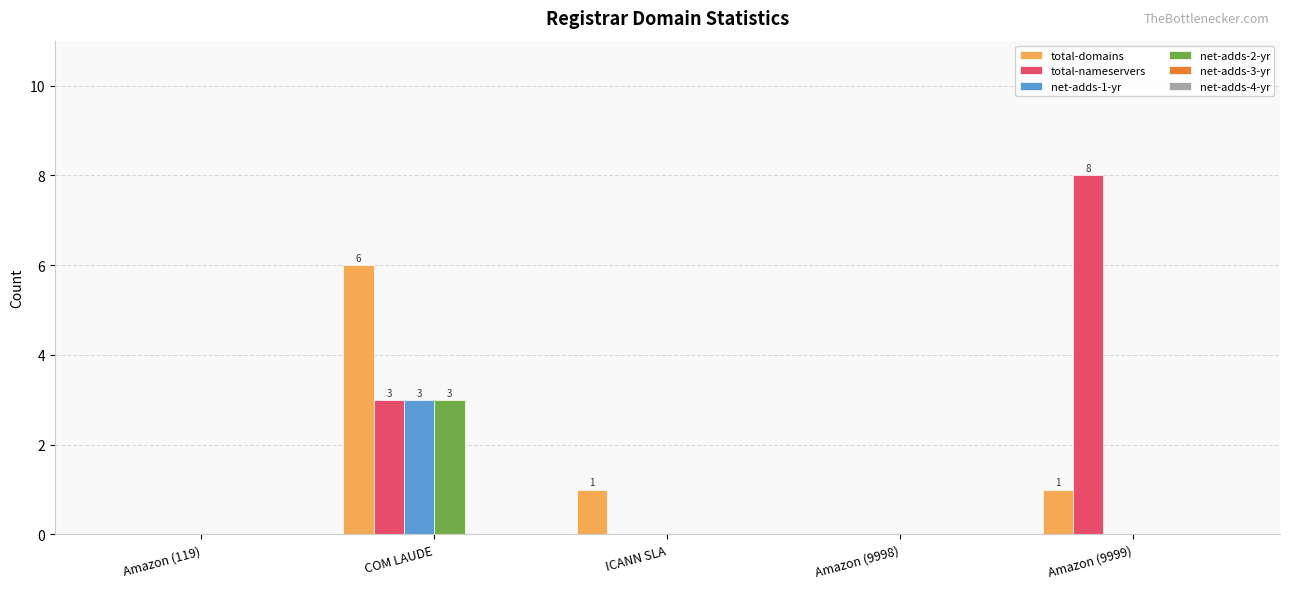

Which series has the largest total across all categories?

total-nameservers